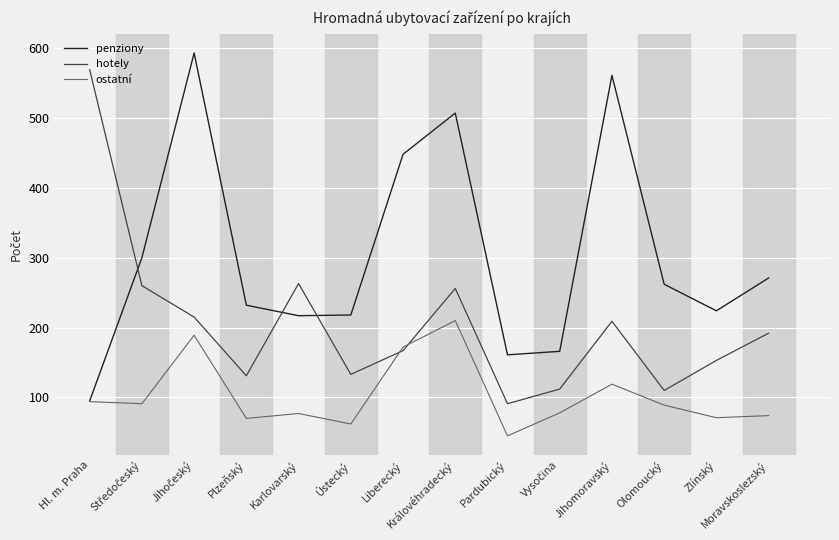

Is it true that hotely equals 131 at Plzeňský?

True